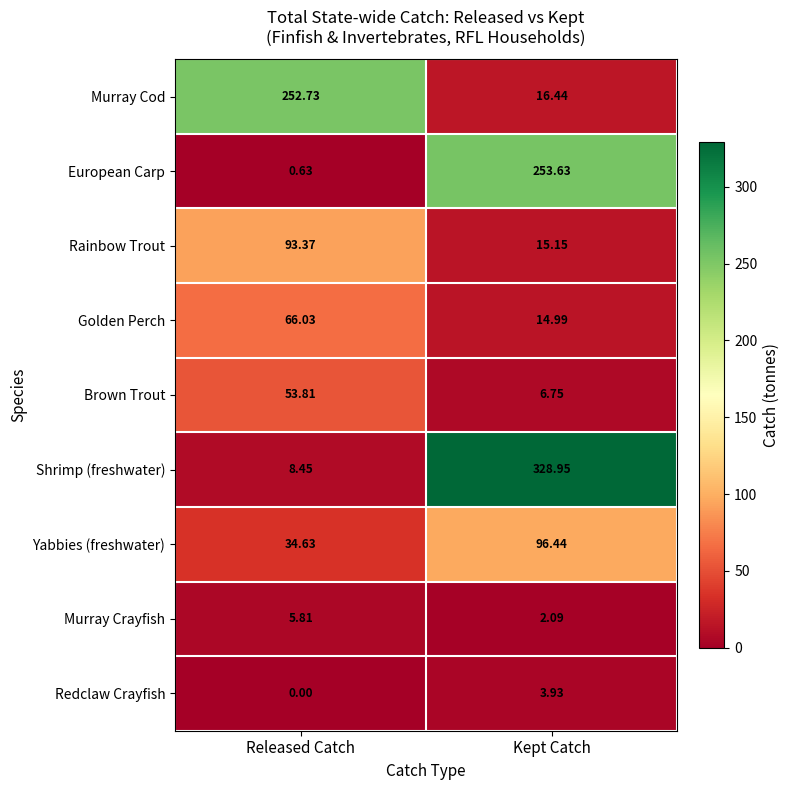

Which category has the lowest value in the Redclaw Crayfish series?

Released Catch